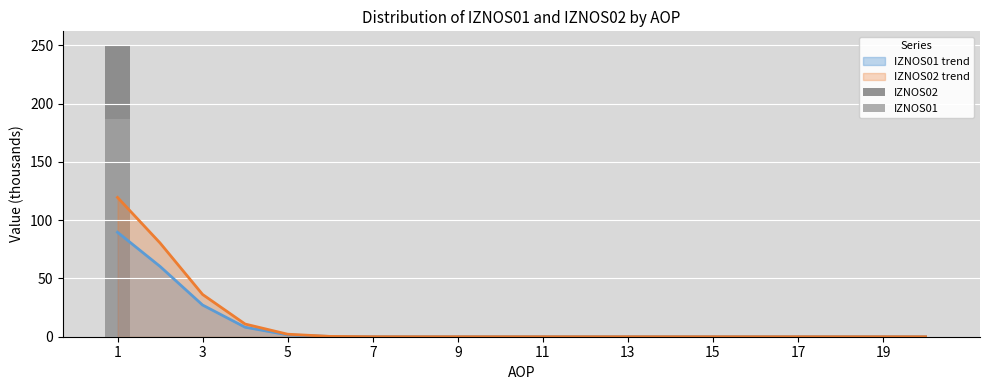

Reading right to left, what are all the values shown in this chart?

IZNOS02: 0.0	0.0	0.0	0.0	0.0	0.0	0.0	0.0	0.0	0.0	0.0	0.0	0.0	0.0	0.0	0.0	0.0	0.0	0.0	249.5
IZNOS01: 0.0	0.0	0.0	0.0	0.0	0.0	0.0	0.0	0.0	0.0	0.0	0.0	0.0	0.0	0.0	0.0	0.0	0.0	0.0	187.1